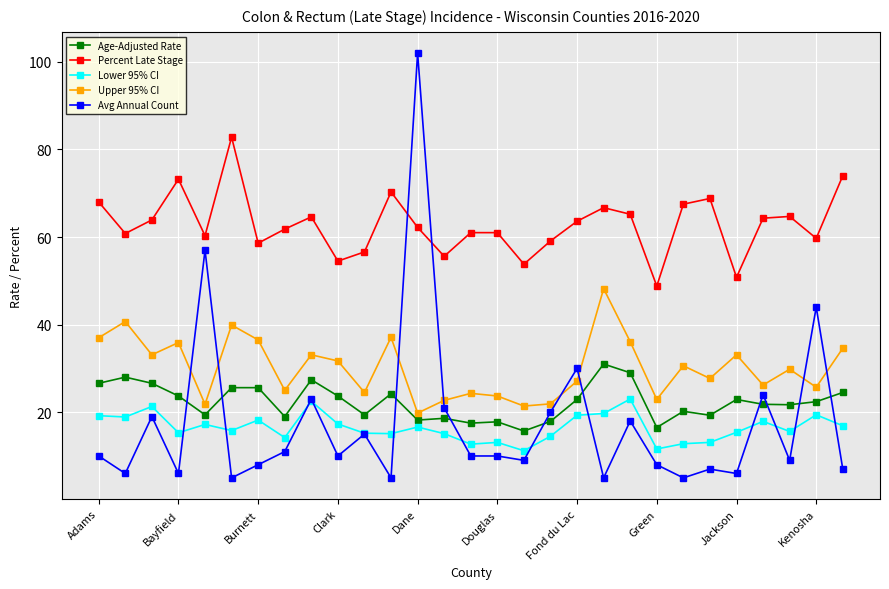

What is the minimum value for Lower 95% CI?

11.2